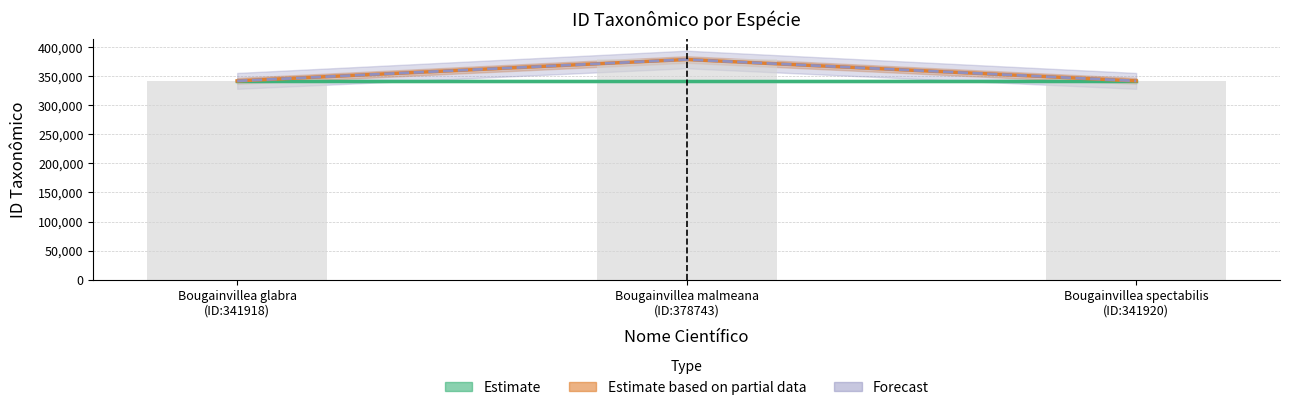

Rank the categories by Forecast value from highest to lowest.

Bougainvillea malmeana (ID:378743), Bougainvillea spectabilis (ID:341920), Bougainvillea glabra (ID:341918)